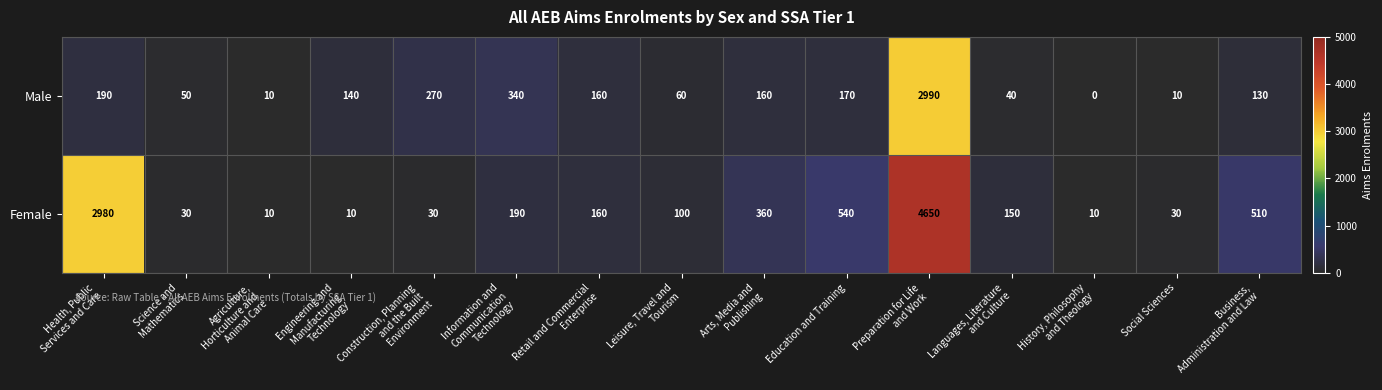

At how many categories does at least one series exceed 2178?

2